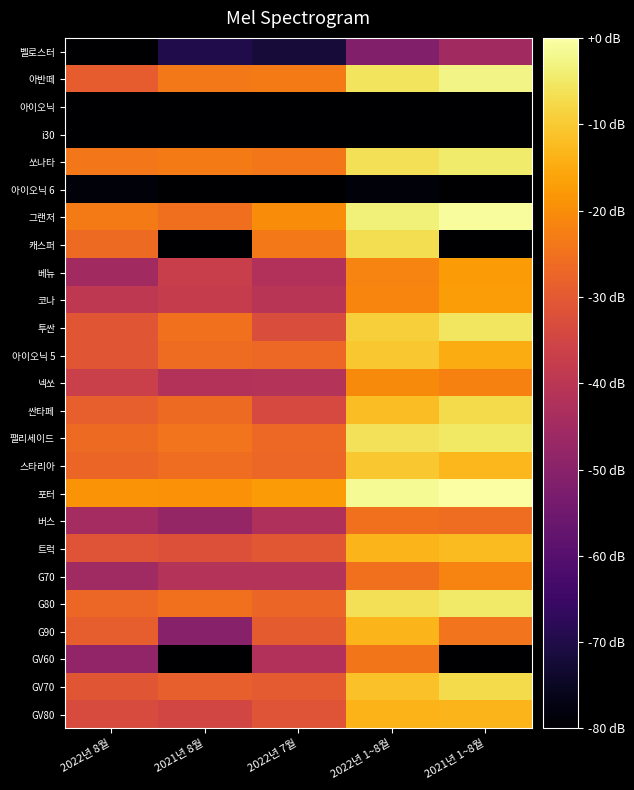

Reading right to left, what are all the values shown in this chart?

벨로스터: 2021년 1~8월=-45.1	2022년 1~8월=-51.4	2022년 7월=-72.1	2021년 8월=-69.8	2022년 8월=-84.7
아반떼: 2021년 1~8월=-2.7	2022년 1~8월=-5.9	2022년 7월=-23.3	2021년 8월=-23.7	2022년 8월=-29.1
아이오닉: 2021년 1~8월=-96.7	2022년 1~8월=-96.7	2022년 7월=-96.7	2021년 8월=-96.7	2022년 8월=-96.7
i30: 2021년 1~8월=-96.7	2022년 1~8월=-96.7	2022년 7월=-96.7	2021년 8월=-96.7	2022년 8월=-96.7
쏘나타: 2021년 1~8월=-4.5	2022년 1~8월=-6.6	2022년 7월=-23.8	2021년 8월=-23.3	2022년 8월=-24.0
아이오닉 6: 2021년 1~8월=-96.7	2022년 1~8월=-78.6	2022년 7월=-96.7	2021년 8월=-96.7	2022년 8월=-78.6
그랜저: 2021년 1~8월=-0.9	2022년 1~8월=-3.6	2022년 7월=-20.1	2021년 8월=-25.4	2022년 8월=-23.4
캐스퍼: 2021년 1~8월=-96.7	2022년 1~8월=-6.9	2022년 7월=-23.7	2021년 8월=-96.7	2022년 8월=-26.3
베뉴: 2021년 1~8월=-17.6	2022년 1~8월=-21.7	2022년 7월=-41.9	2021년 8월=-37.0	2022년 8월=-45.2
코나: 2021년 1~8월=-17.5	2022년 1~8월=-21.4	2022년 7월=-40.5	2021년 8월=-37.8	2022년 8월=-39.3
투싼: 2021년 1~8월=-5.5	2022년 1~8월=-9.3	2022년 7월=-32.9	2021년 8월=-25.0	2022년 8월=-30.8
아이오닉 5: 2021년 1~8월=-14.8	2022년 1~8월=-10.6	2022년 7월=-26.9	2021년 8월=-26.2	2022년 8월=-30.7
넥쏘: 2021년 1~8월=-21.9	2022년 1~8월=-20.5	2022년 7월=-41.5	2021년 8월=-41.8	2022년 8월=-36.9
싼타페: 2021년 1~8월=-7.3	2022년 1~8월=-12.1	2022년 7월=-34.0	2021년 8월=-26.3	2022년 8월=-28.6
팰리세이드: 2021년 1~8월=-5.0	2022년 1~8월=-6.2	2022년 7월=-26.8	2021년 8월=-24.6	2022년 8월=-26.4
스타리아: 2021년 1~8월=-13.0	2022년 1~8월=-10.4	2022년 7월=-27.2	2021년 8월=-25.7	2022년 8월=-27.3
포터: 2021년 1~8월=0.0	2022년 1~8월=-1.3	2022년 7월=-17.6	2021년 8월=-19.3	2022년 8월=-18.9
버스: 2021년 1~8월=-25.9	2022년 1~8월=-25.0	2022년 7월=-42.7	2021년 8월=-47.6	2022년 8월=-44.7
트럭: 2021년 1~8월=-12.2	2022년 1~8월=-13.4	2022년 7월=-30.5	2021년 8월=-32.0	2022년 8월=-30.9
G70: 2021년 1~8월=-21.7	2022년 1~8월=-25.1	2022년 7월=-41.5	2021년 8월=-41.4	2022년 8월=-45.6
G80: 2021년 1~8월=-4.8	2022년 1~8월=-6.5	2022년 7월=-27.2	2021년 8월=-25.3	2022년 8월=-26.9
G90: 2021년 1~8월=-24.6	2022년 1~8월=-13.4	2022년 7월=-29.6	2021년 8월=-50.5	2022년 8월=-29.0
GV60: 2021년 1~8월=-96.7	2022년 1~8월=-24.2	2022년 7월=-42.1	2021년 8월=-96.7	2022년 8월=-48.4
GV70: 2021년 1~8월=-7.4	2022년 1~8월=-11.4	2022년 7월=-29.7	2021년 8월=-28.5	2022년 8월=-30.7
GV80: 2021년 1~8월=-13.2	2022년 1~8월=-13.7	2022년 7월=-31.0	2021년 8월=-34.9	2022년 8월=-33.2